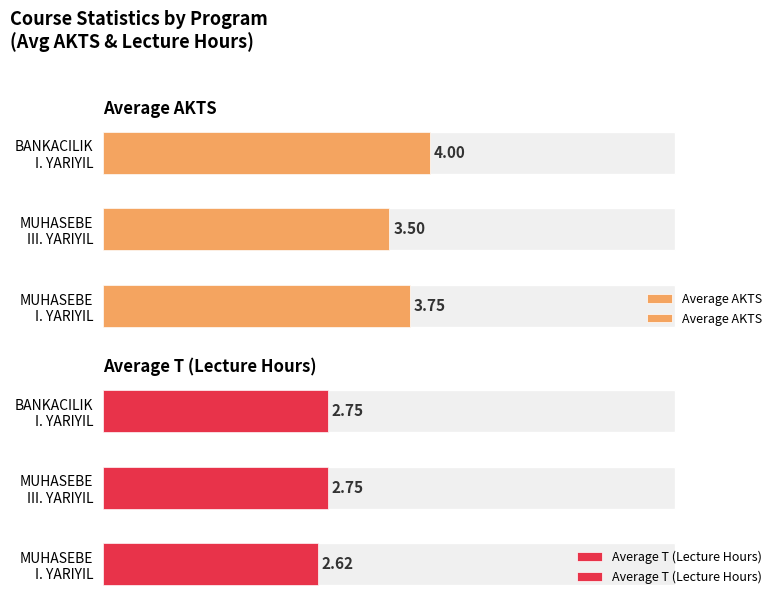

List the series in order of their overall mean, highest first.

Average AKTS, Average T (Lecture Hours)